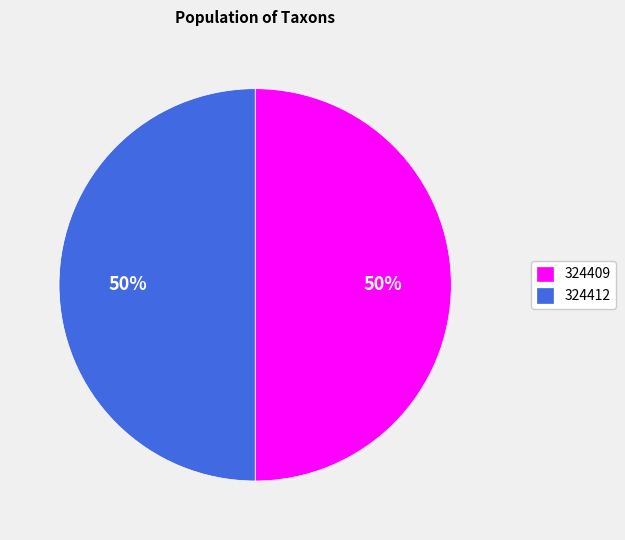

Is it true that 324409 is 50% of the pie?

True